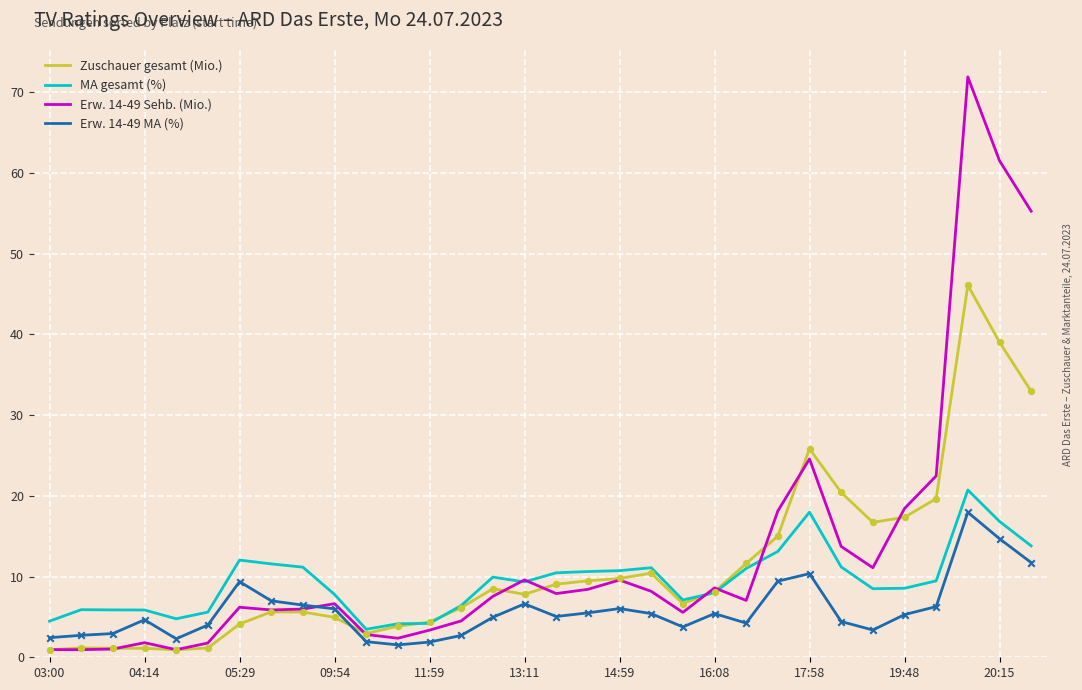

At how many categories does at least one series exceed 45?

3